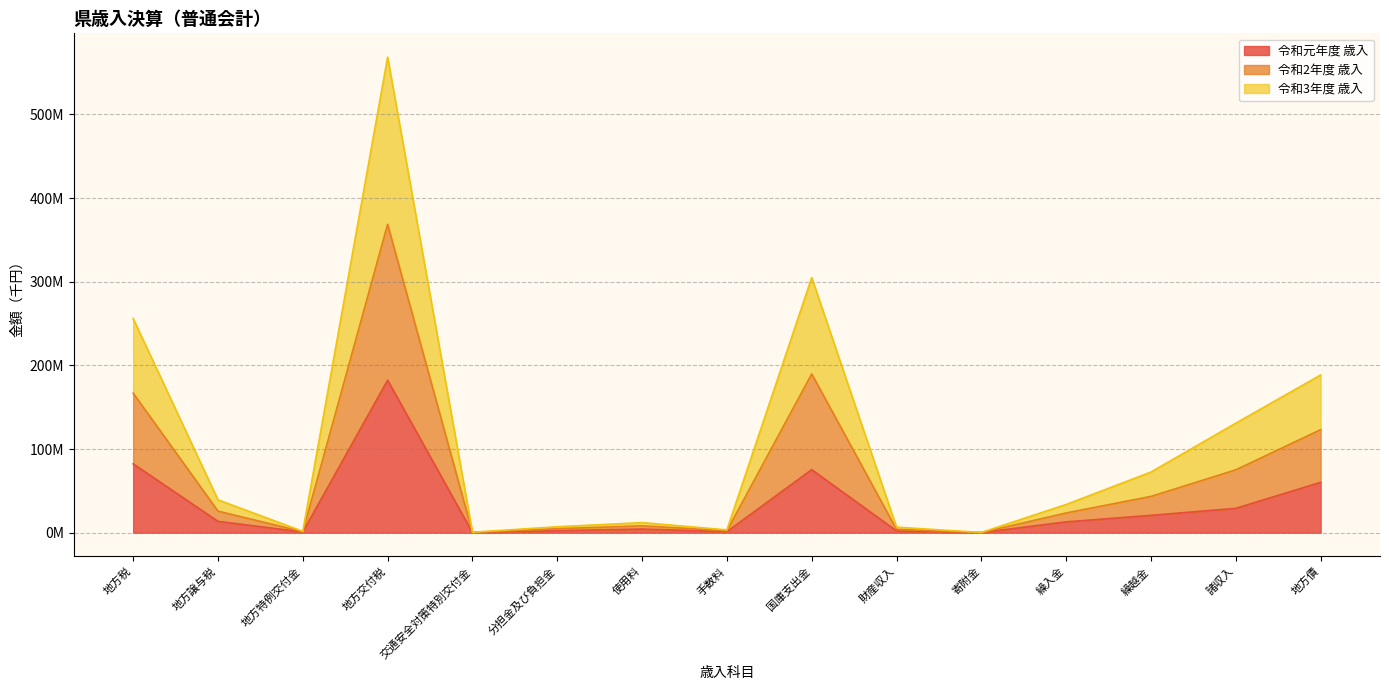

True or false: 令和元年度 歳入 and 令和2年度 歳入 cross at least once.

False